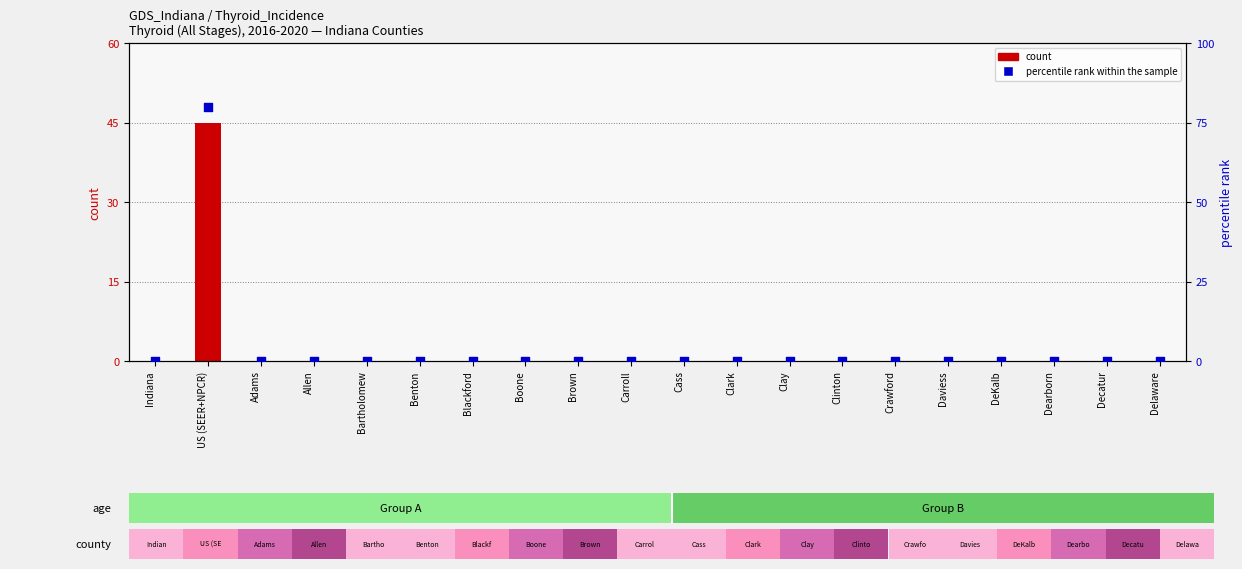

Which series contains the lowest Y value?

count